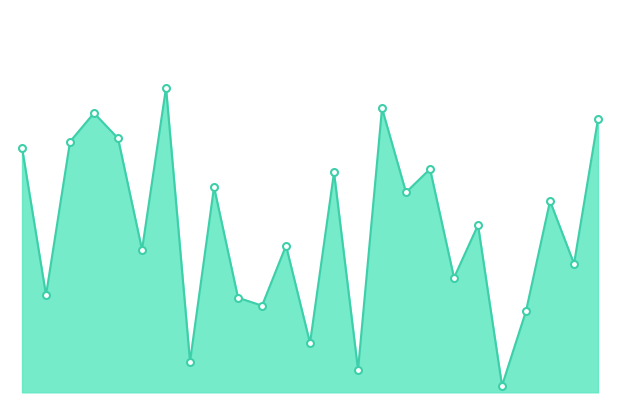

What is the difference between the second highest and second lowest values?

0.8